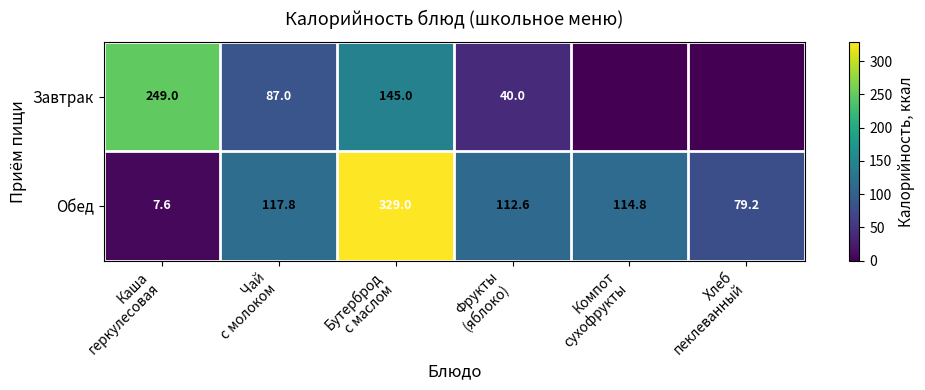

Which category has the highest value across all series?

Бутерброд
с маслом